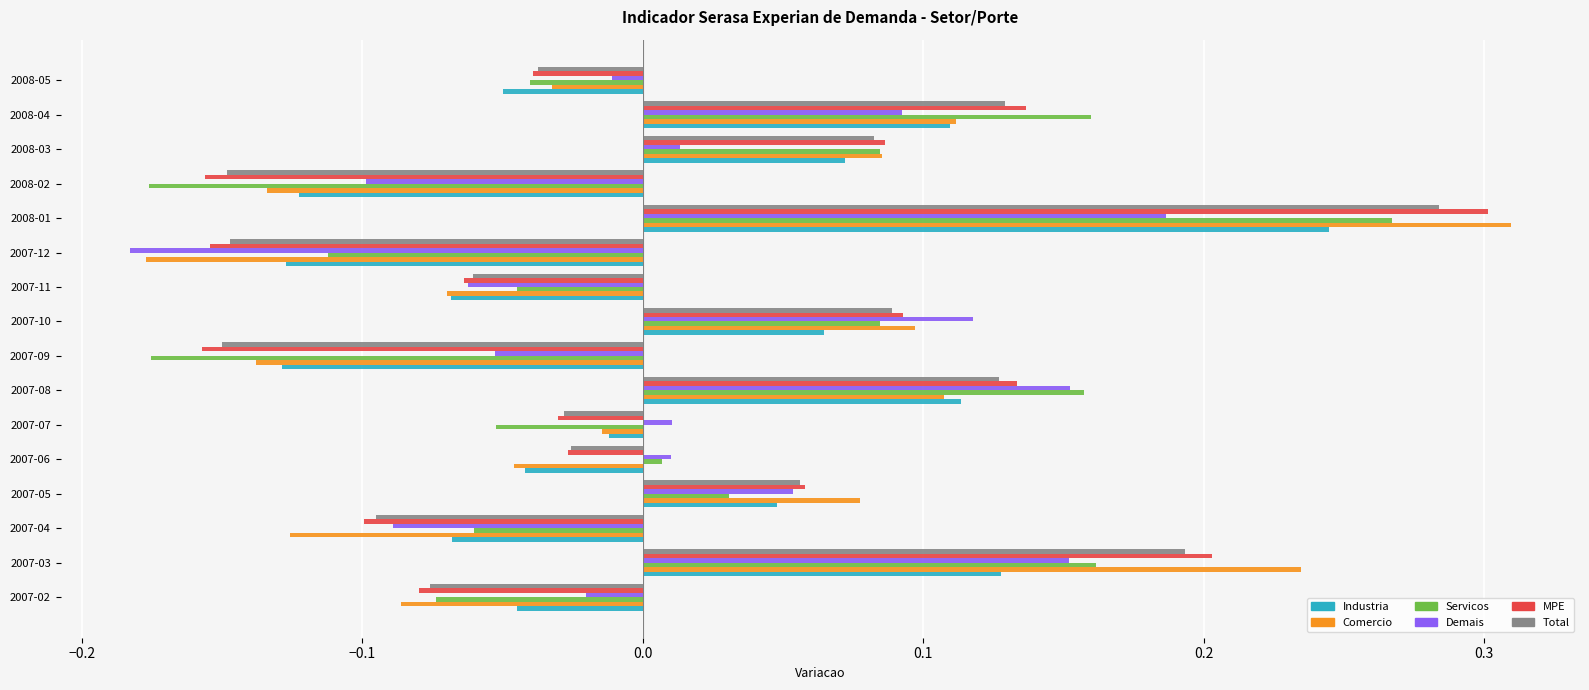

At how many categories does at least one series exceed 0?

9